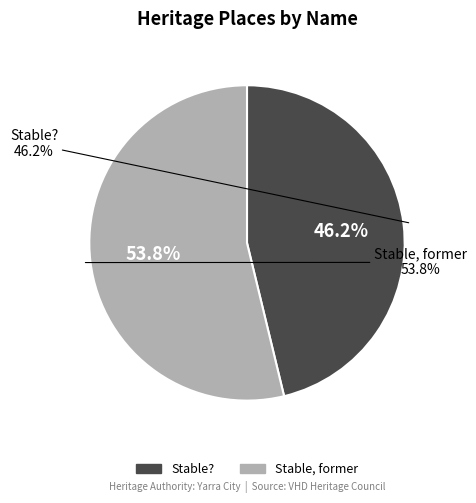

Which category accounts for the majority?

Stable, former